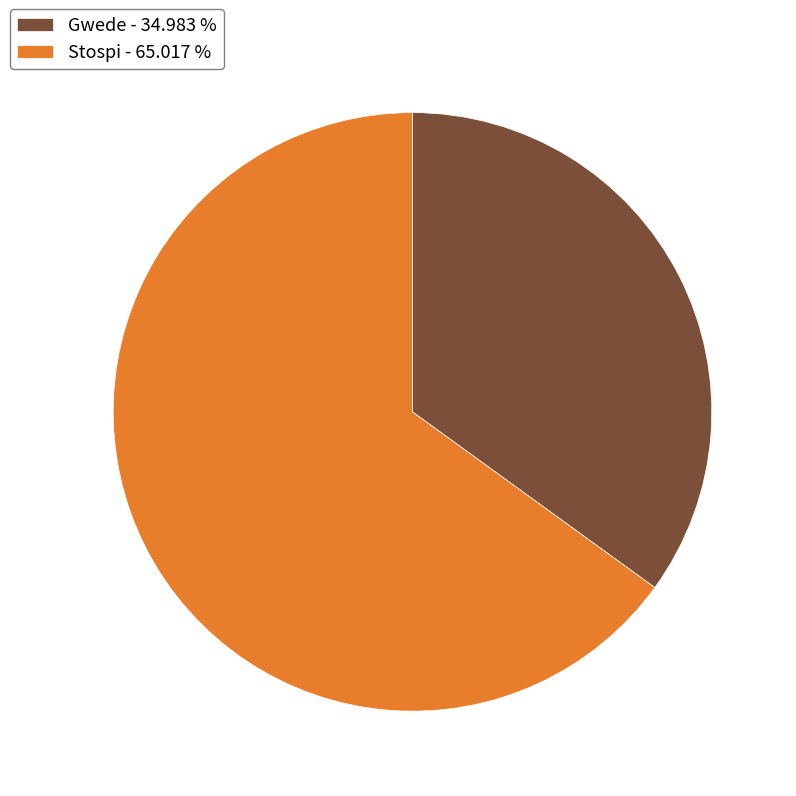

Does Stospi represent more than half of the total?

Yes